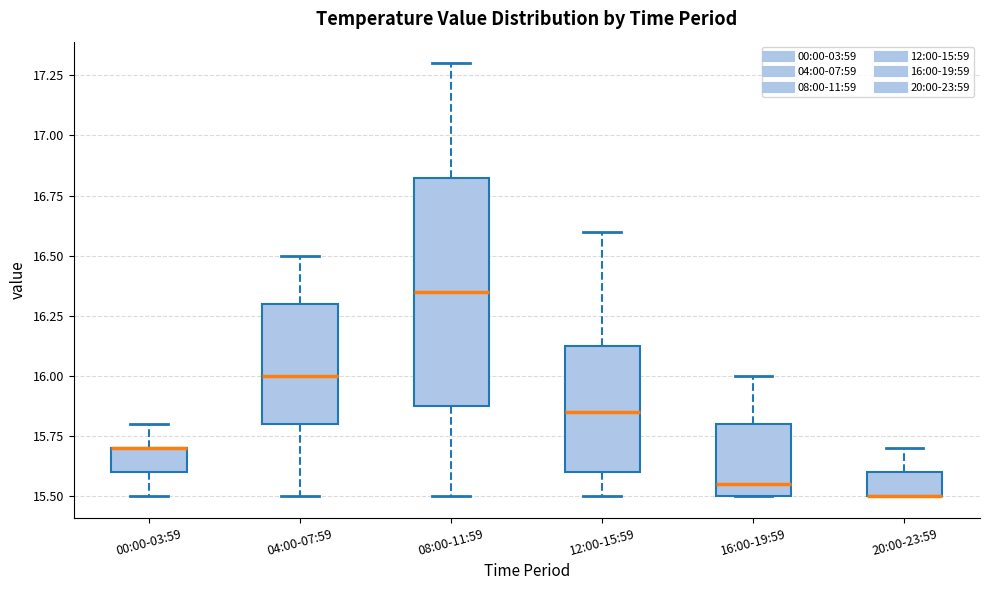

Which box is the tallest, from its lower edge to its upper edge?

08:00-11:59